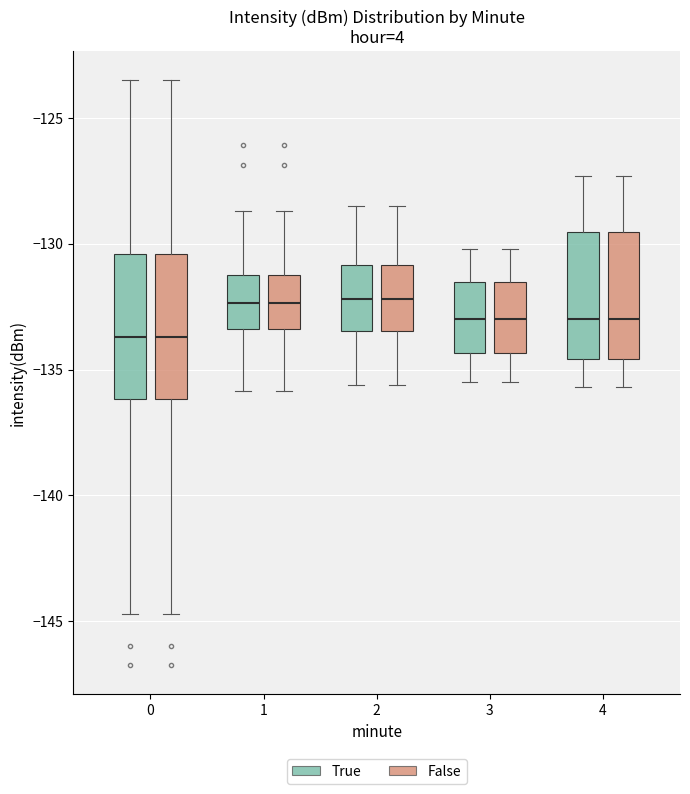

Reading left to right, read every box against the y-axis: the position of its median line, the range the box covers, and the ends of its whiskers. The values are not printed on the chart, so give them approximately, as read against the axis.

0 (True): median -133.5, box -136.0 to -130.5, whiskers -144.5 to -123.5
0 (False): median -133.5, box -136.0 to -130.5, whiskers -144.5 to -123.5
1 (True): median -132.5, box -133.5 to -131.0, whiskers -136.0 to -128.5
1 (False): median -132.5, box -133.5 to -131.0, whiskers -136.0 to -128.5
2 (True): median -132.0, box -133.5 to -131.0, whiskers -135.5 to -128.5
2 (False): median -132.0, box -133.5 to -131.0, whiskers -135.5 to -128.5
3 (True): median -133.0, box -134.5 to -131.5, whiskers -135.5 to -130.0
3 (False): median -133.0, box -134.5 to -131.5, whiskers -135.5 to -130.0
4 (True): median -133.0, box -134.5 to -129.5, whiskers -135.5 to -127.5
4 (False): median -133.0, box -134.5 to -129.5, whiskers -135.5 to -127.5